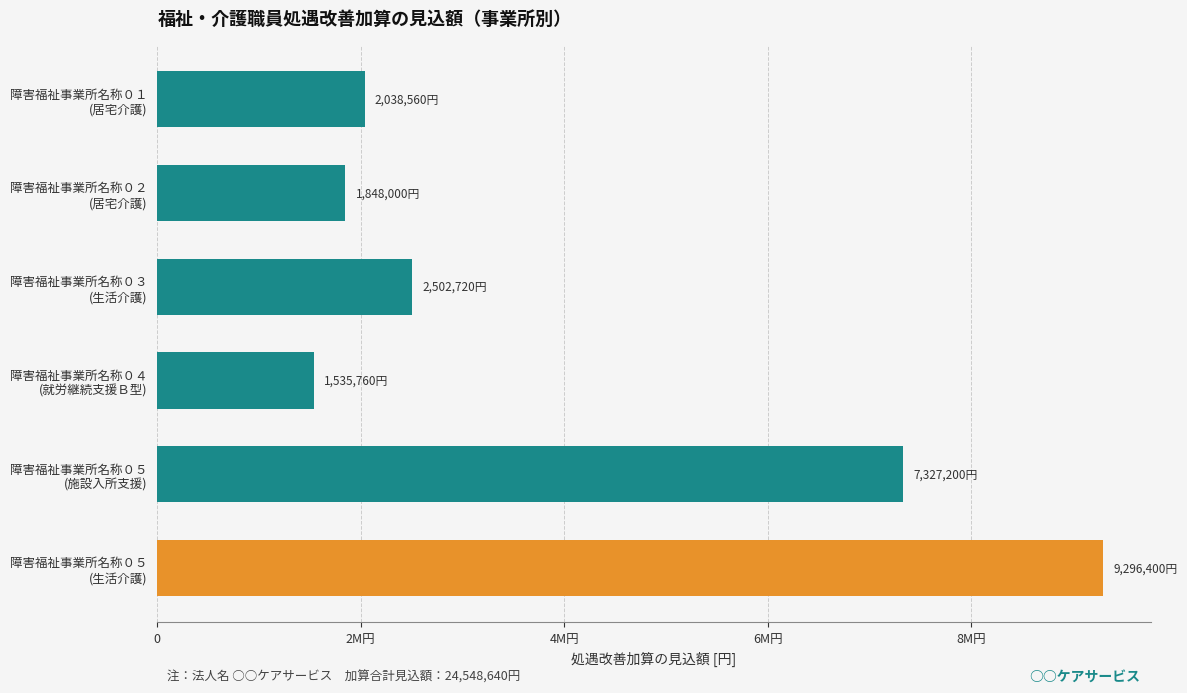

Does the chart contain any negative values?

No